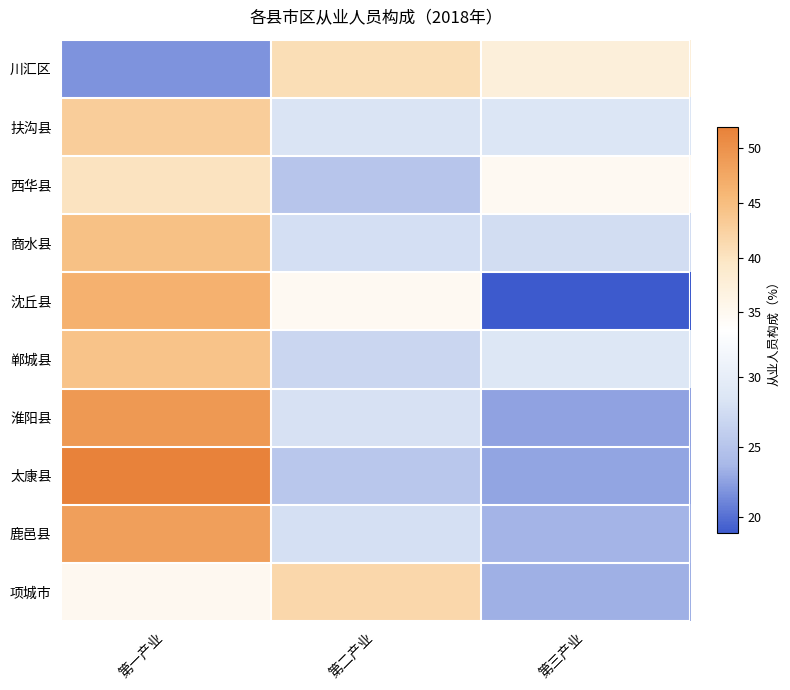

What is the total value across all series at 第一产业?

424.9